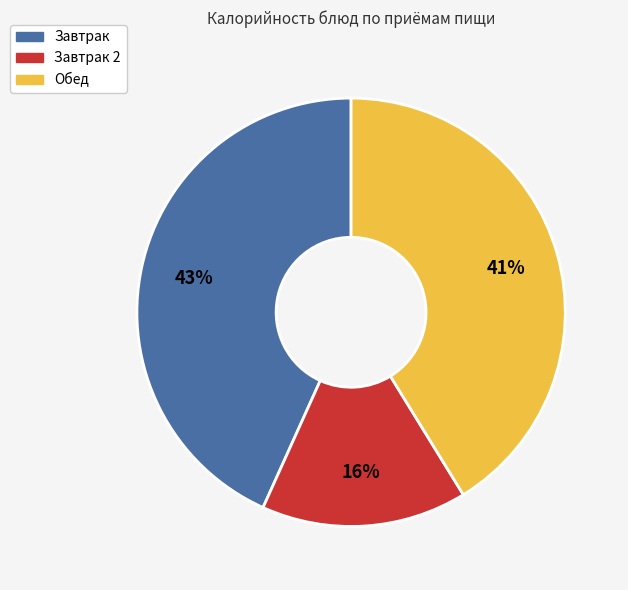

What is the smallest slice in the pie chart?

Завтрак 2